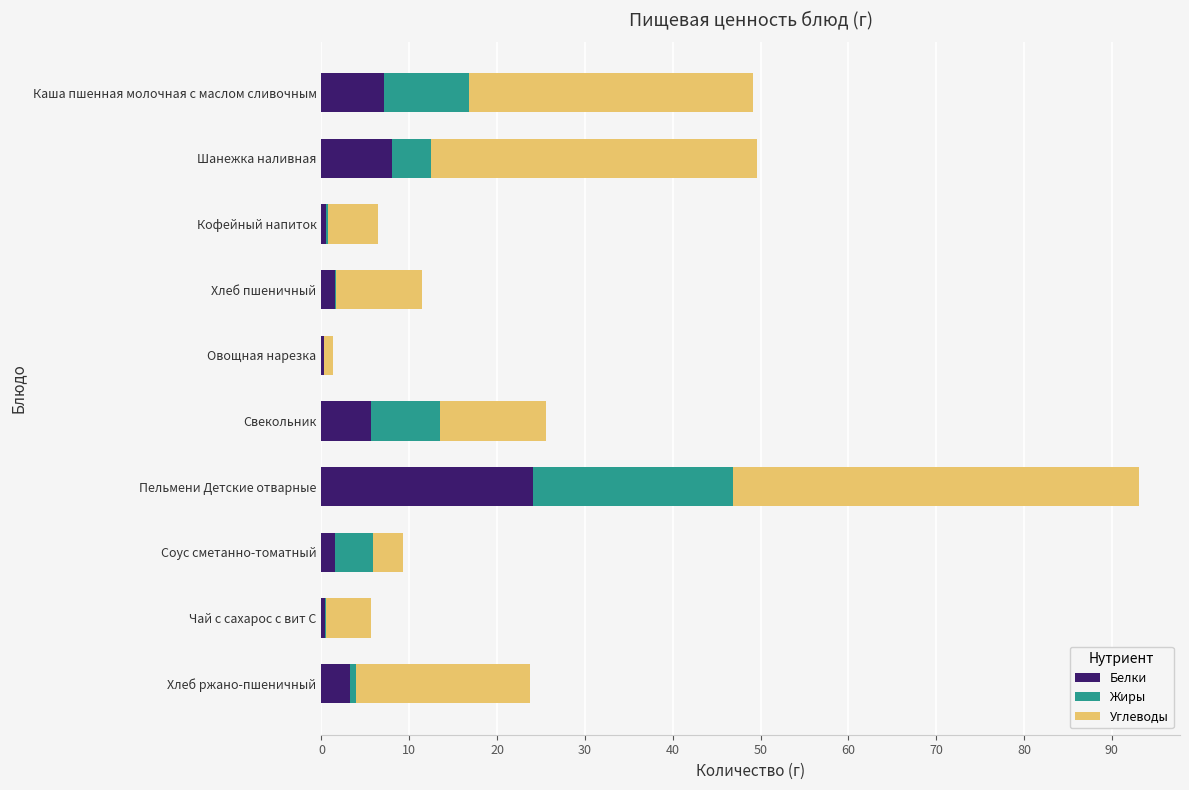

How many distinct data groups are displayed?

3